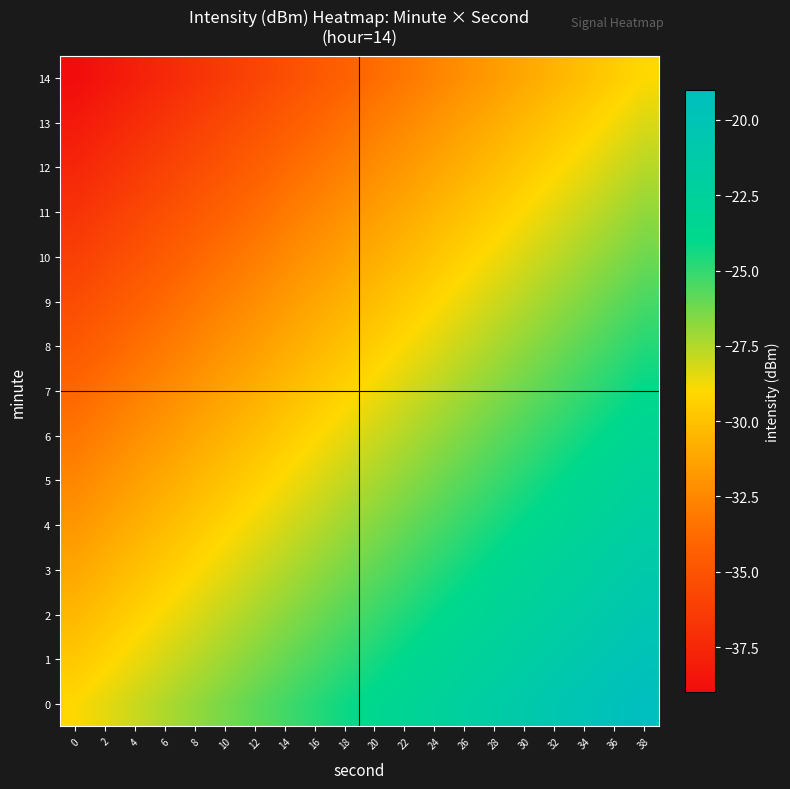

What is the difference between the highest and lowest values at 16?

10.0